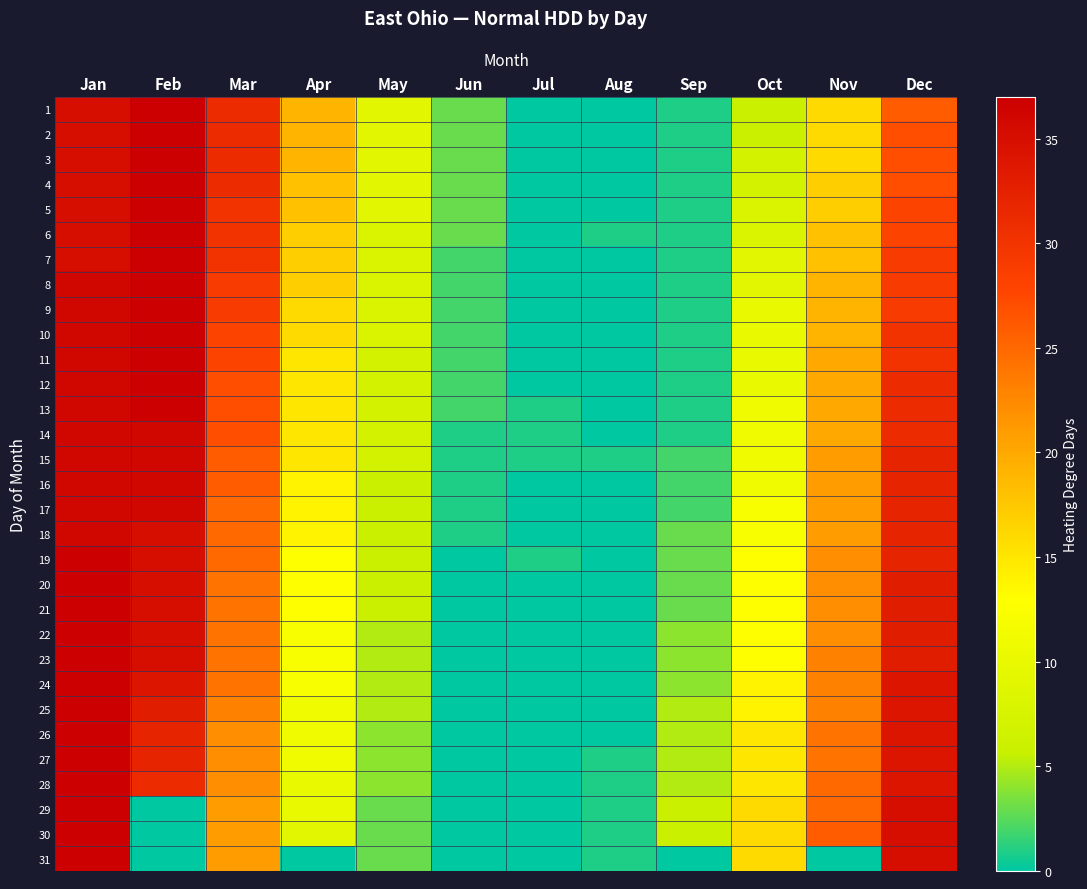

What is the difference between the highest and lowest values at Mar?

10